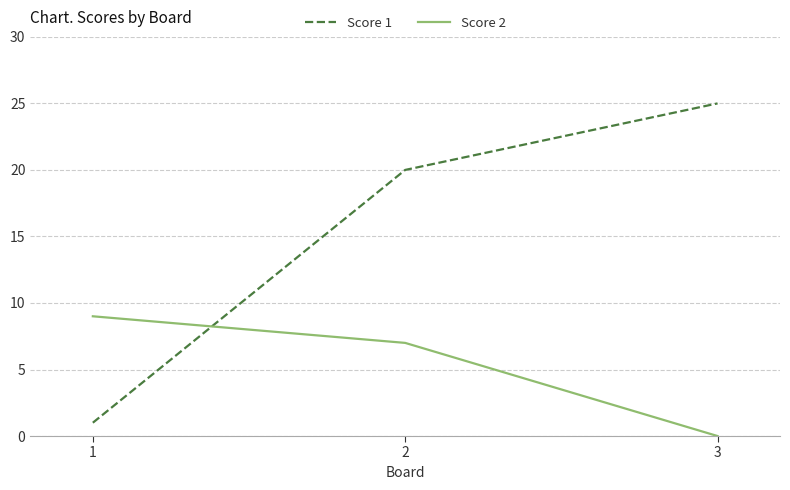

The value of Score 1 at 2 is 20. True or false?

True